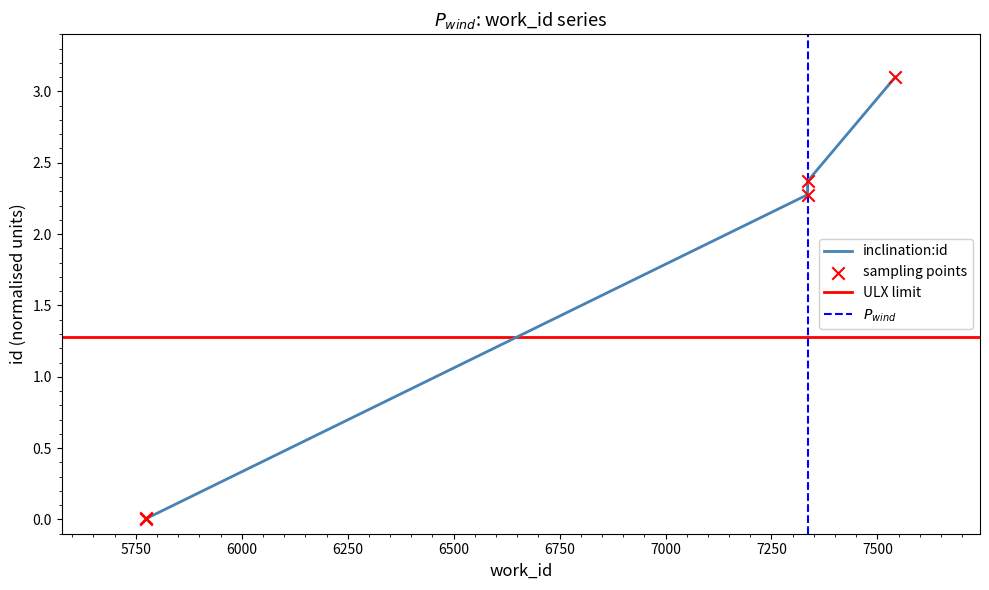

What is the change in value from 7335 to 7335?

+0.1